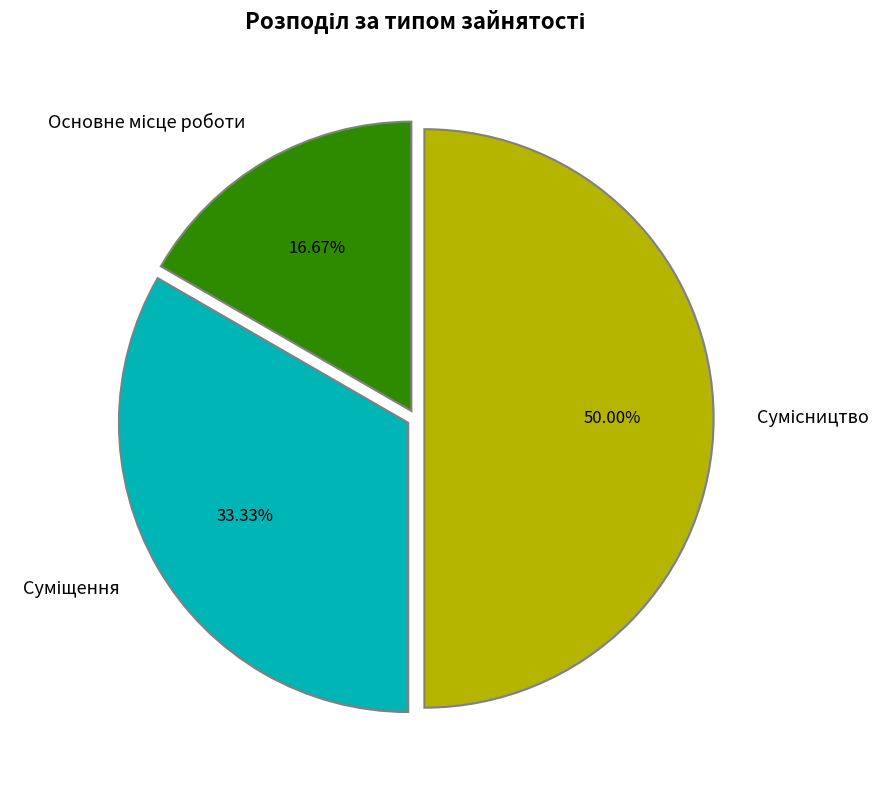

Does Суміщення represent more than half of the total?

No